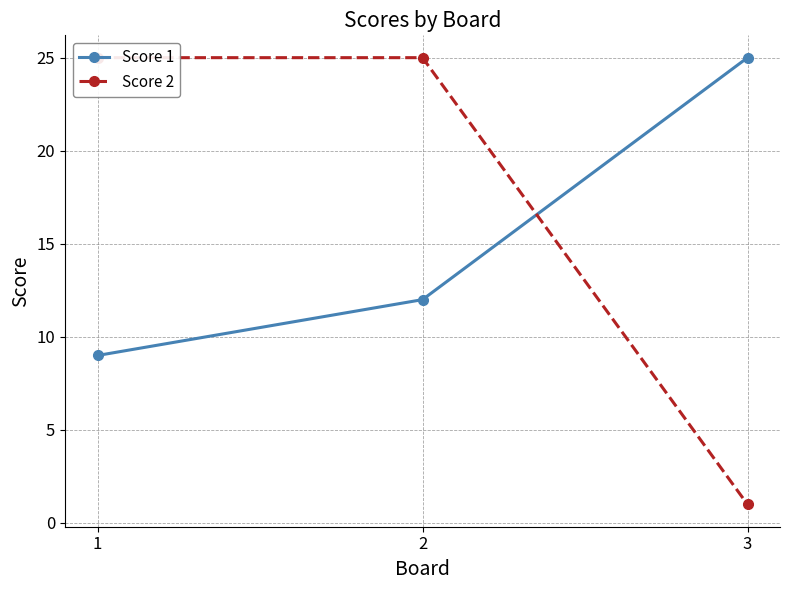

What is the total value across all series at 1?

34